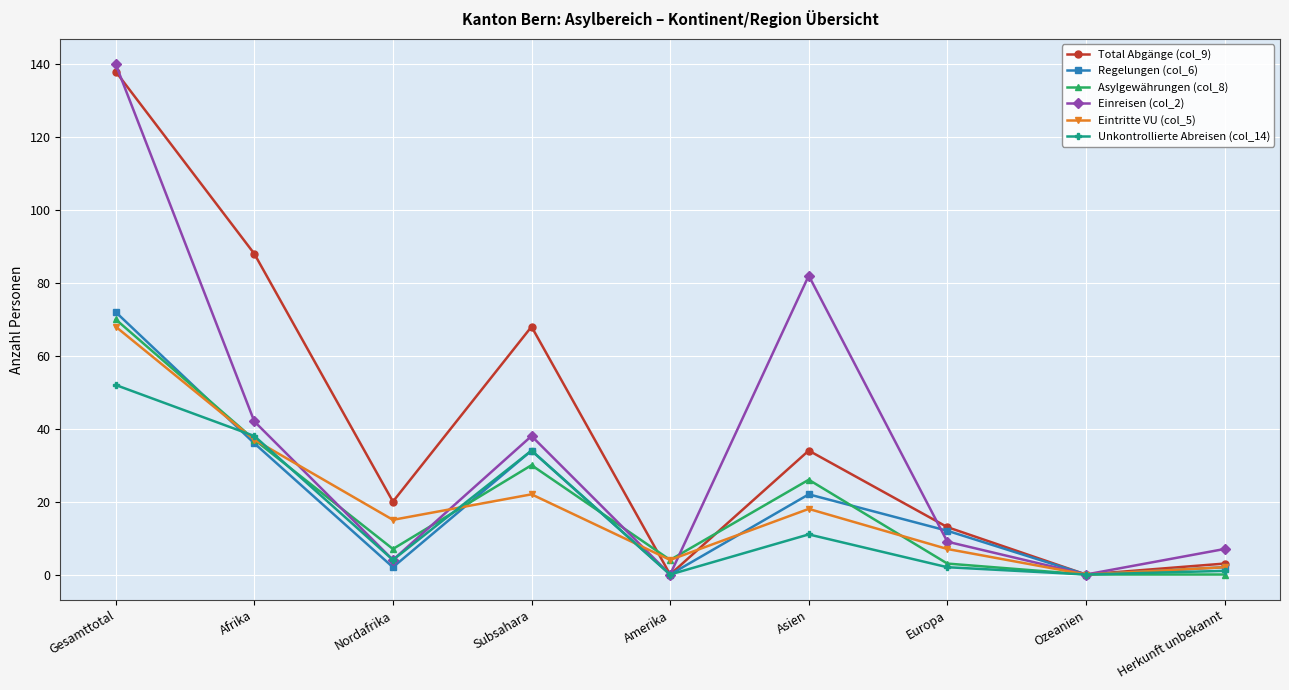

What are all the series names shown in the legend?

Total Abgänge (col_9), Regelungen (col_6), Asylgewährungen (col_8), Einreisen (col_2), Eintritte VU (col_5), Unkontrollierte Abreisen (col_14)